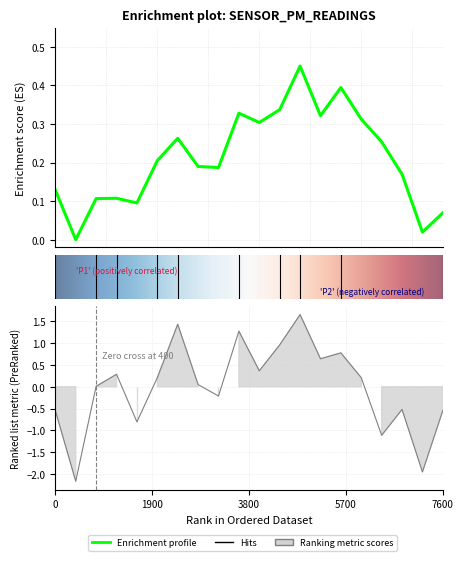

Count the number of categories in the chart.

20